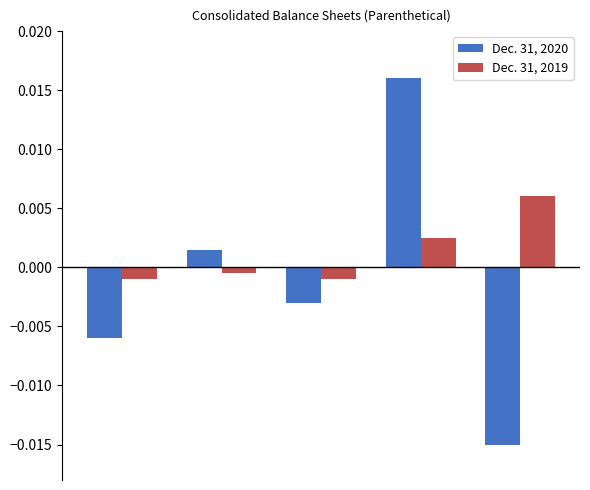

How many positive values does the Dec. 31, 2019 series have?

2